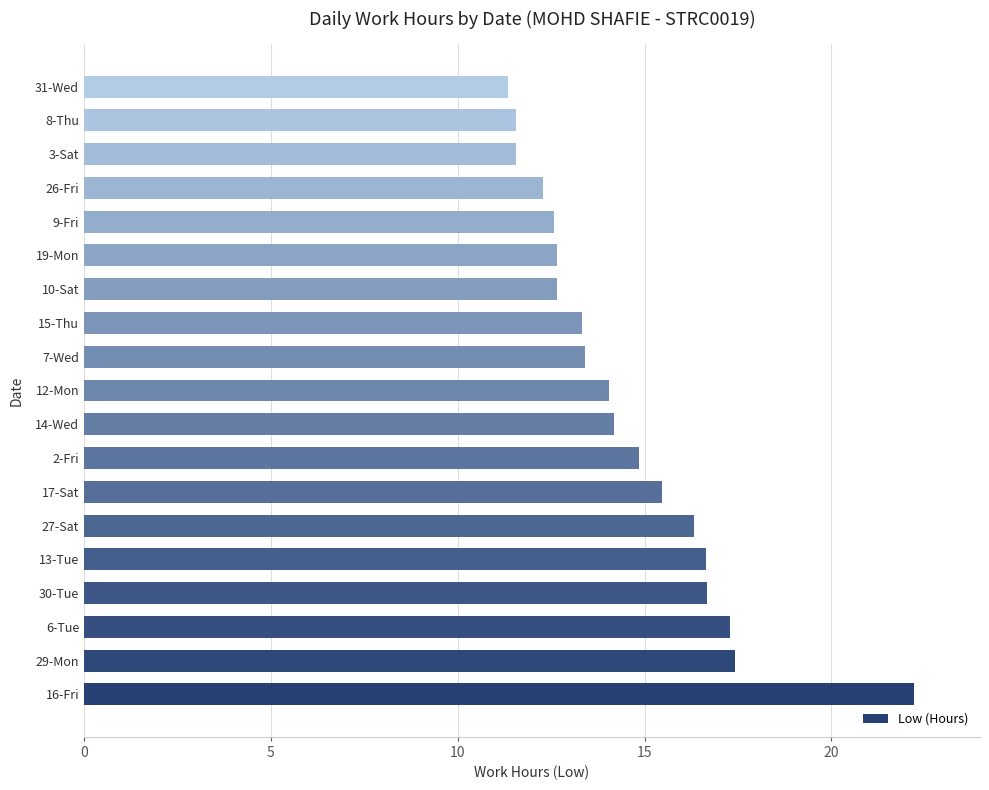

What is the average value?

14.6